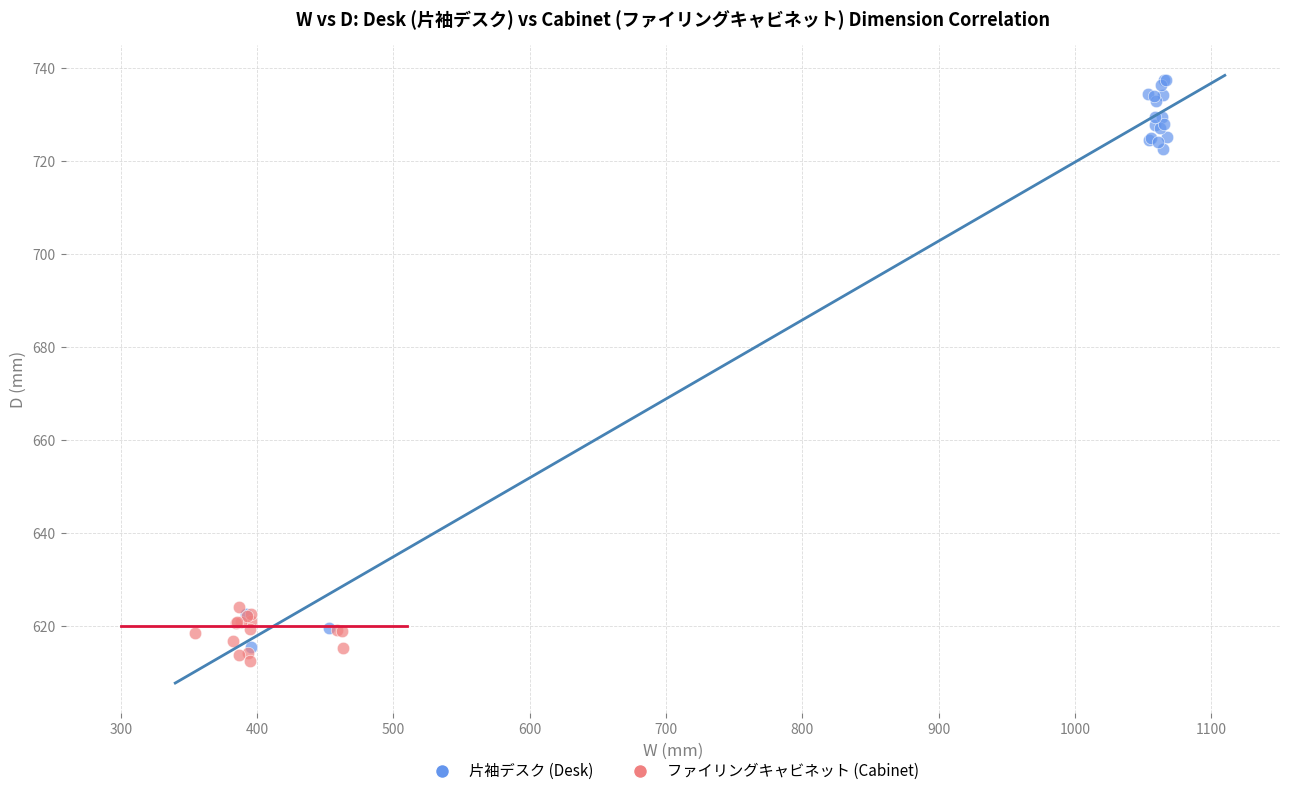

Which series reaches the maximum Y coordinate?

片袖デスク (Desk)